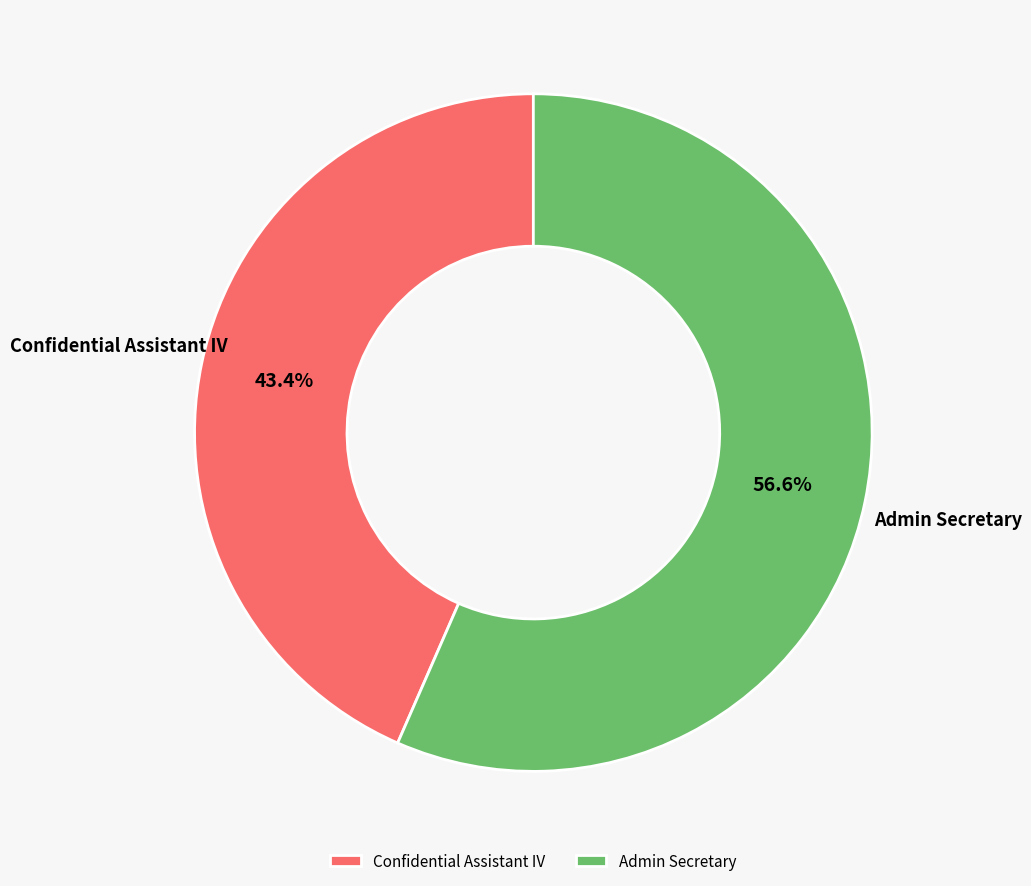

To the nearest percent, what is the average slice percentage?

50%